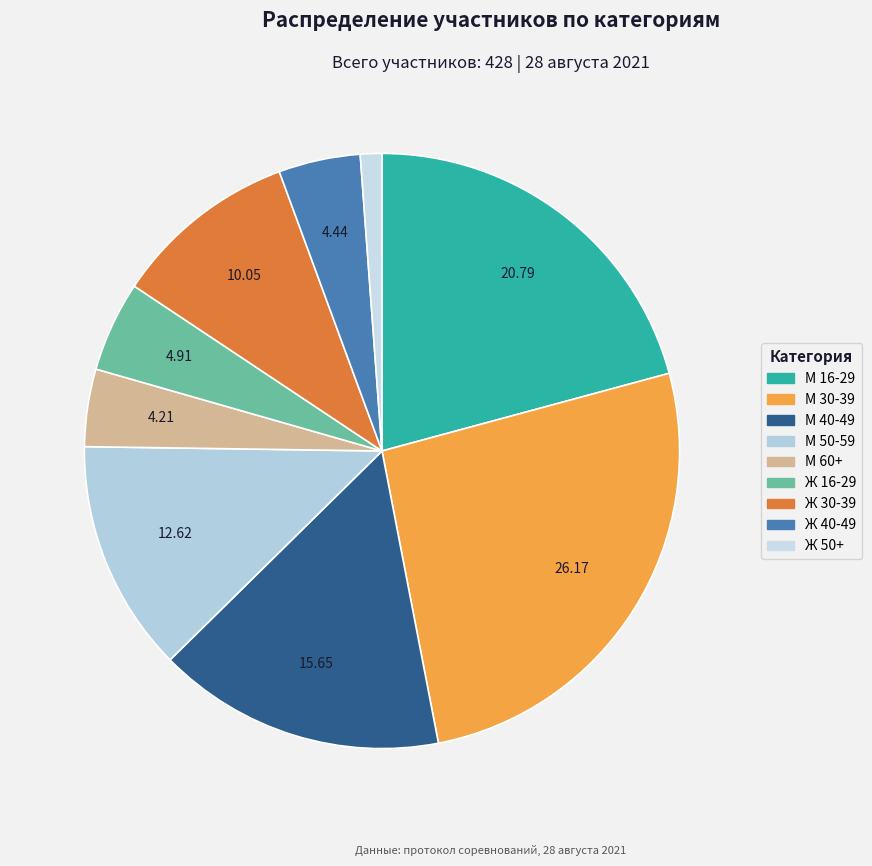

Count the number of slices in the pie.

9